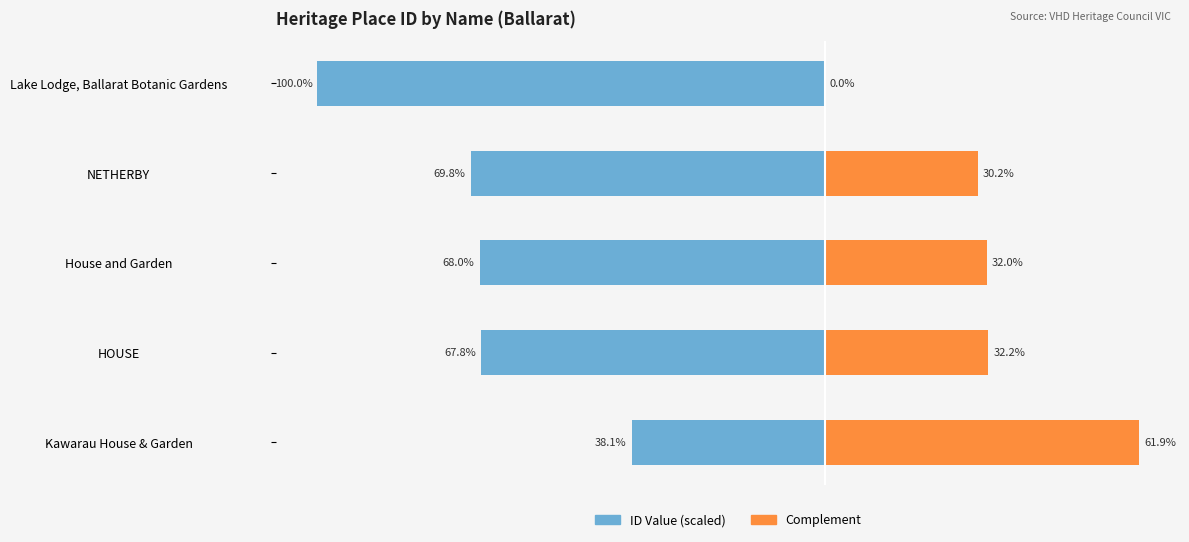

Reading left to right, what are all the values shown in this chart?

ID Value (scaled): -38.1	-67.8	-68.0	-69.8	-100.0
Complement: 61.9	32.2	32.0	30.2	0.0